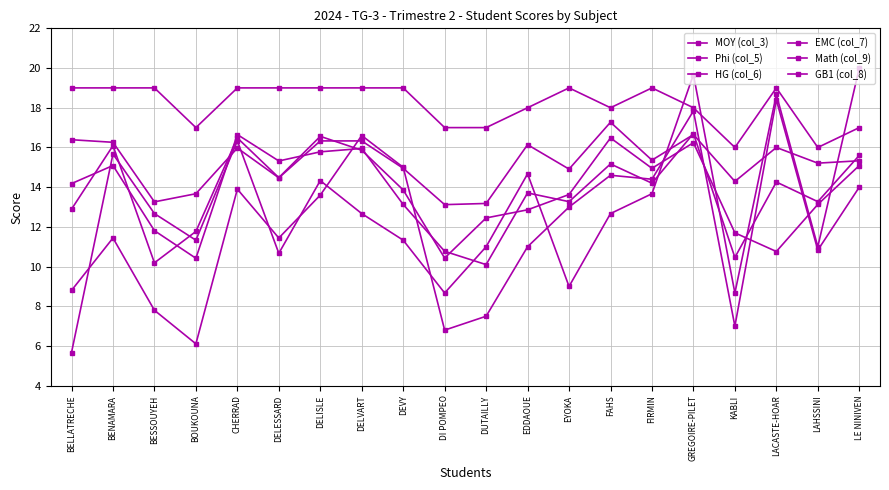

Does the chart have visible grid lines?

Yes